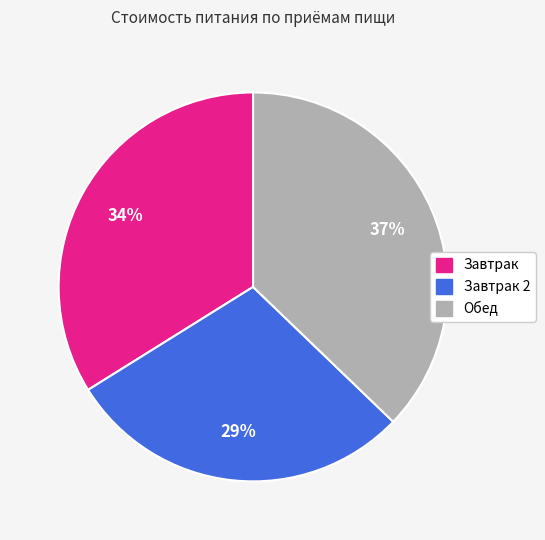

Is there a majority slice in this chart?

No